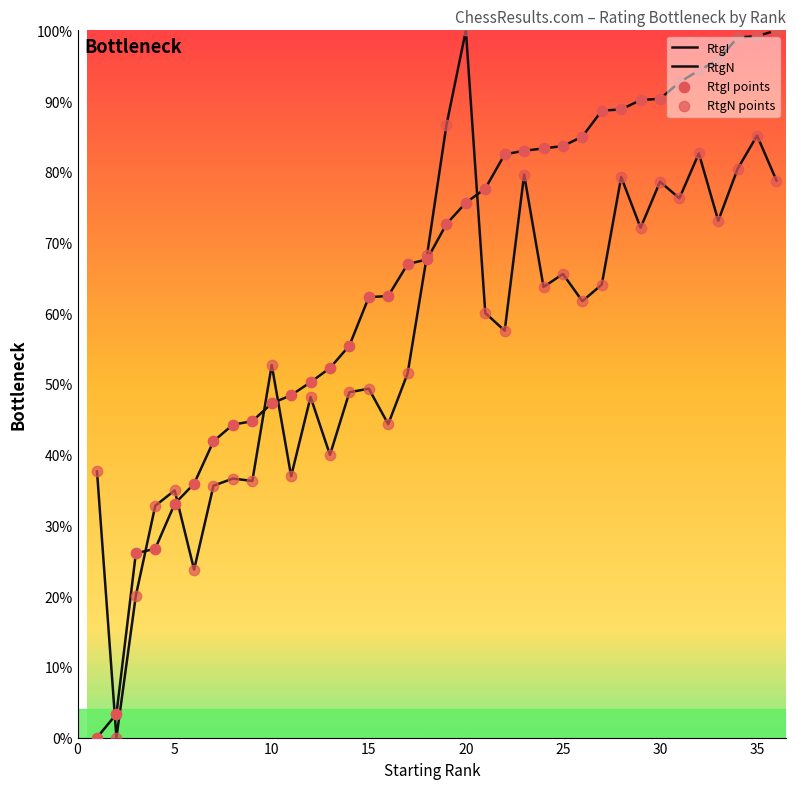

Is this an area chart (filled region under the line)?

No